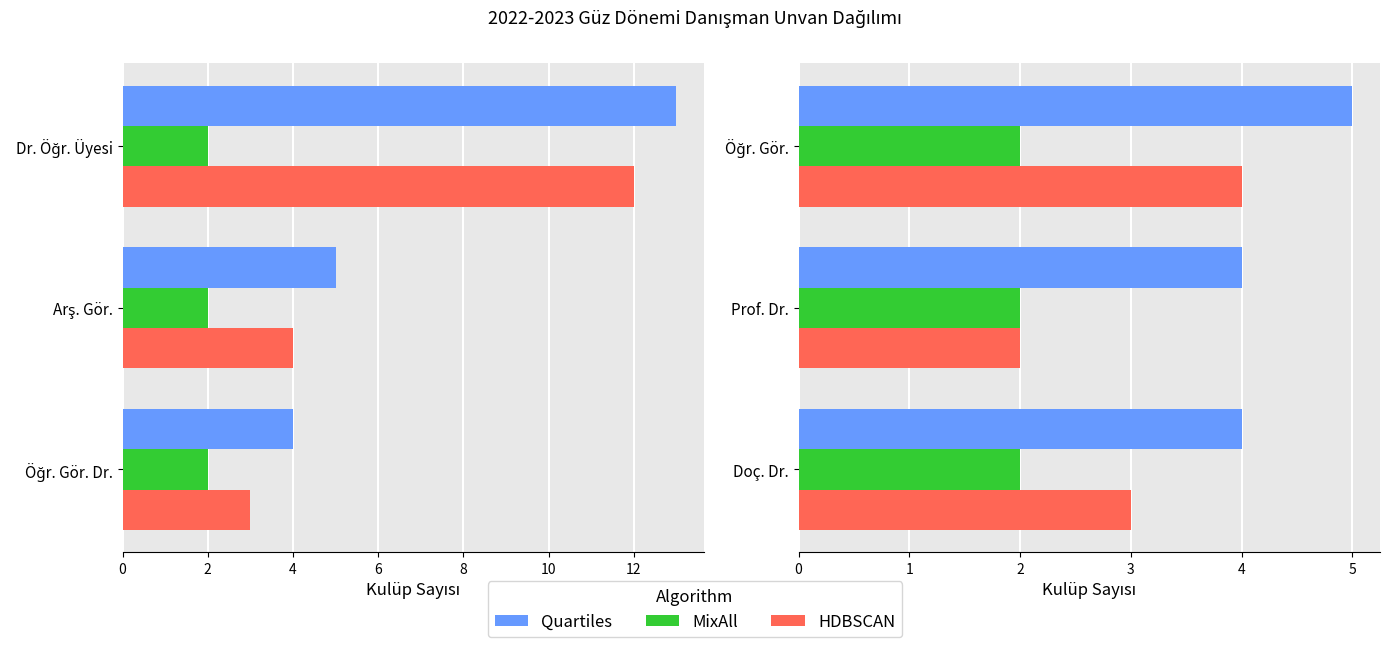

The Quartiles series shows 4.0 at Prof. Dr.. True or false?

True